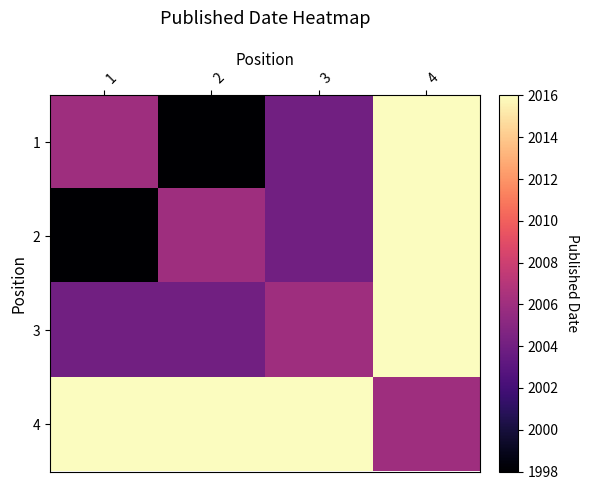

List the series in order of their peak value, highest first.

1, 2, 3, 4